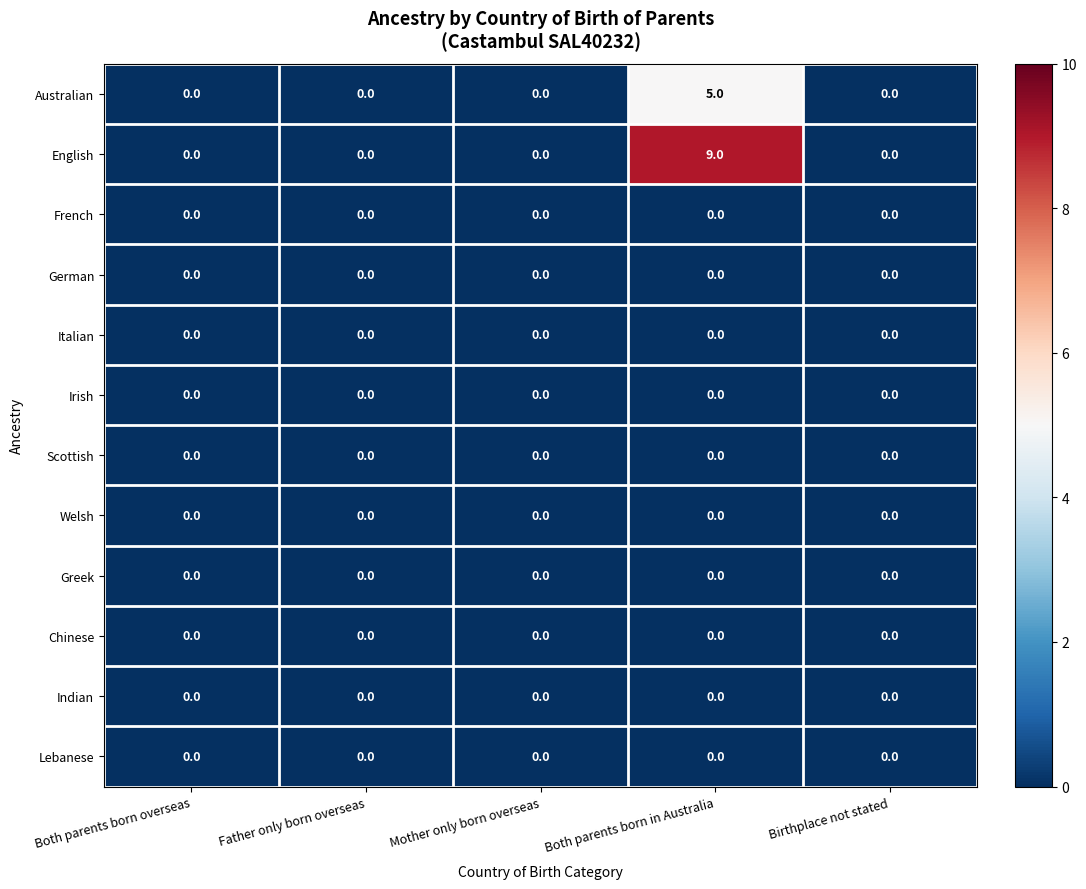

What is the maximum value shown in the chart?

9